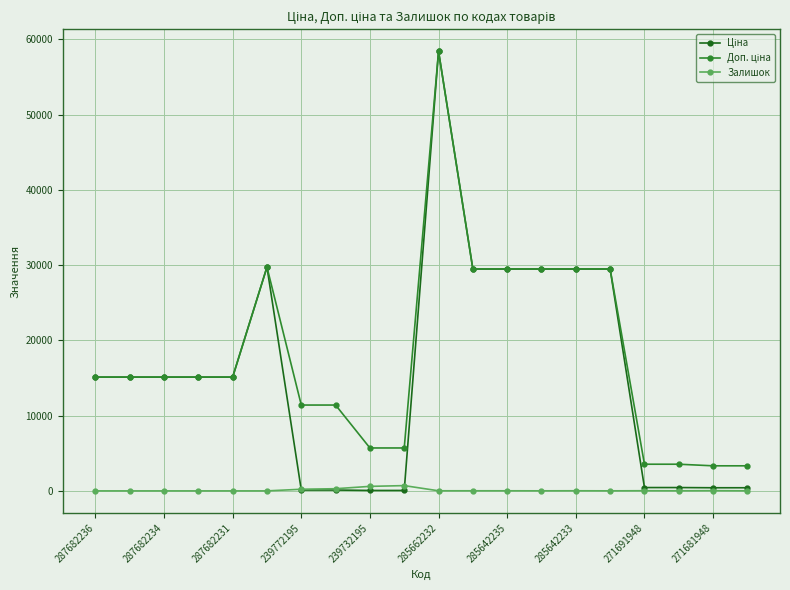

What is the maximum value shown in the chart?

58426.5